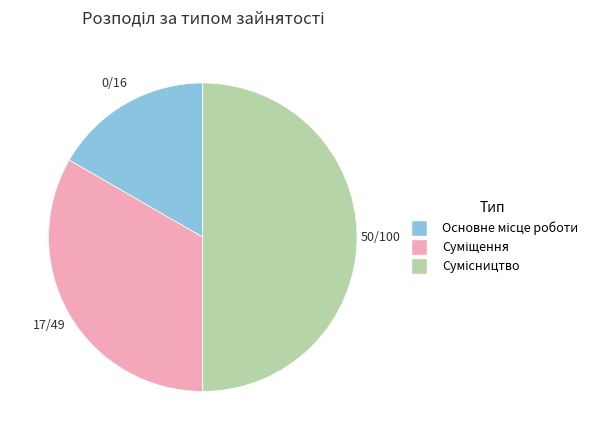

What portion of the pie excludes Суміщення?

66.7%